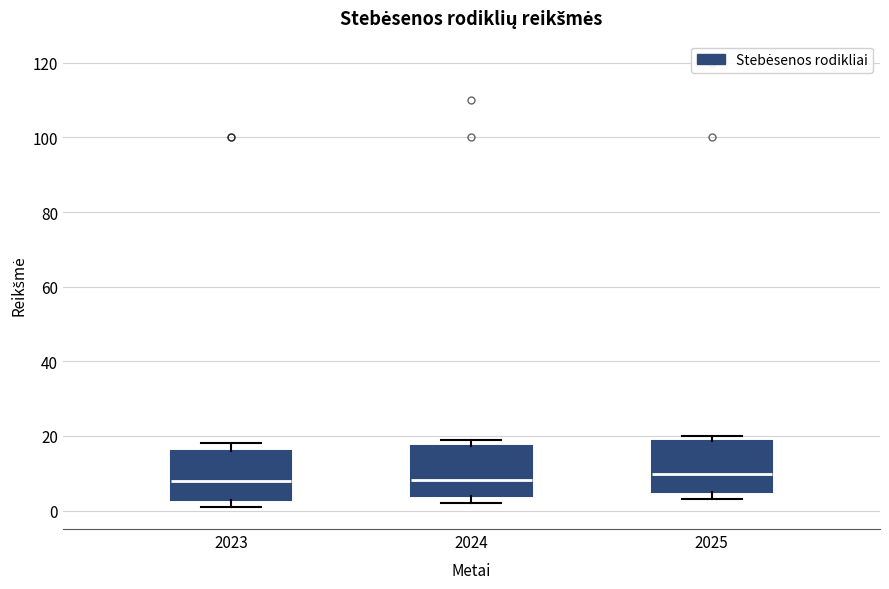

Reading left to right, read every box against the y-axis: the position of its median line, the range the box covers, and the ends of its whiskers. The values are not printed on the chart, so give them approximately, as read against the axis.

2023: median 8, box 2 to 16, whiskers 2 (just below the box's lower edge) to 18
2024: median 8, box 4 to 18, whiskers 2 to 20
2025: median 10, box 6 to 18, whiskers 4 to 20